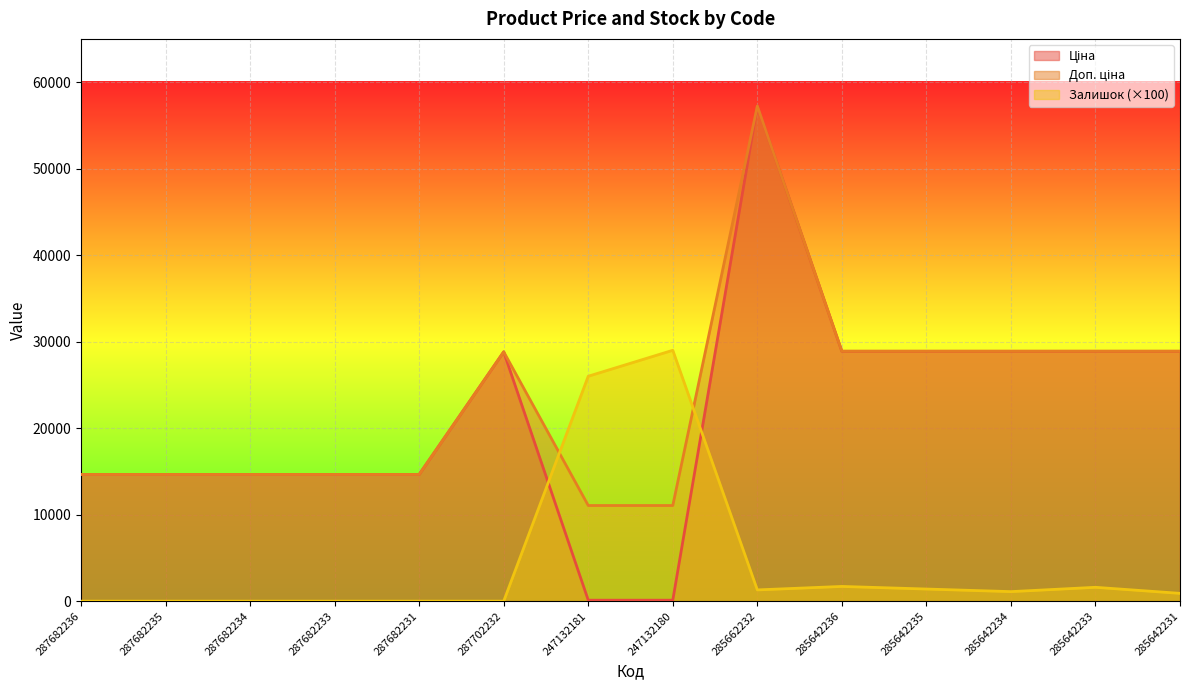

Is the value of Доп. ціна at 287682236 greater than the value of Залишок at 287682235?

Yes